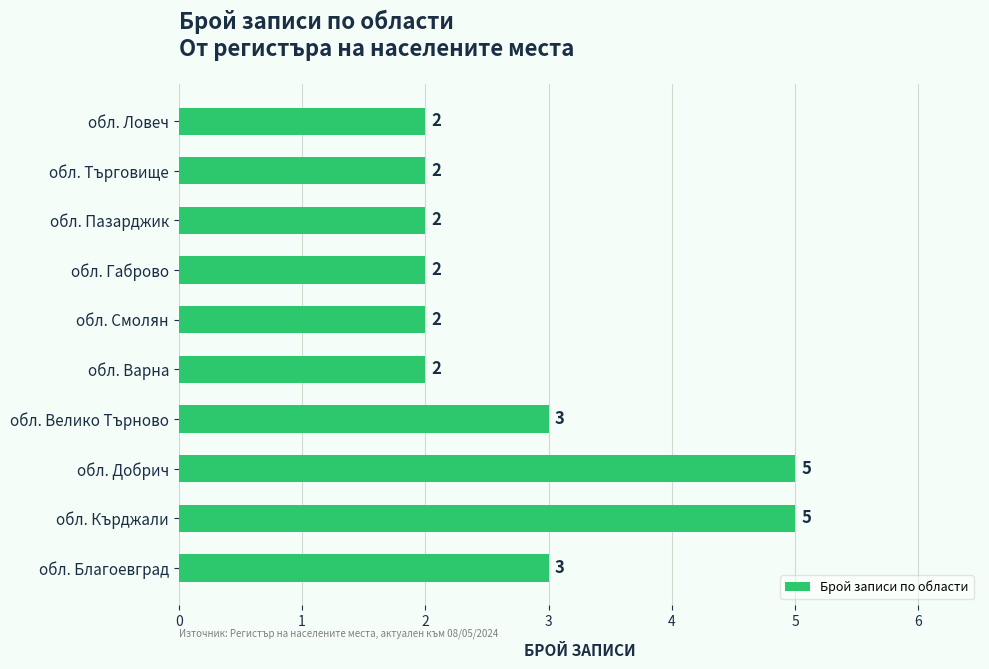

What is the average value?

3